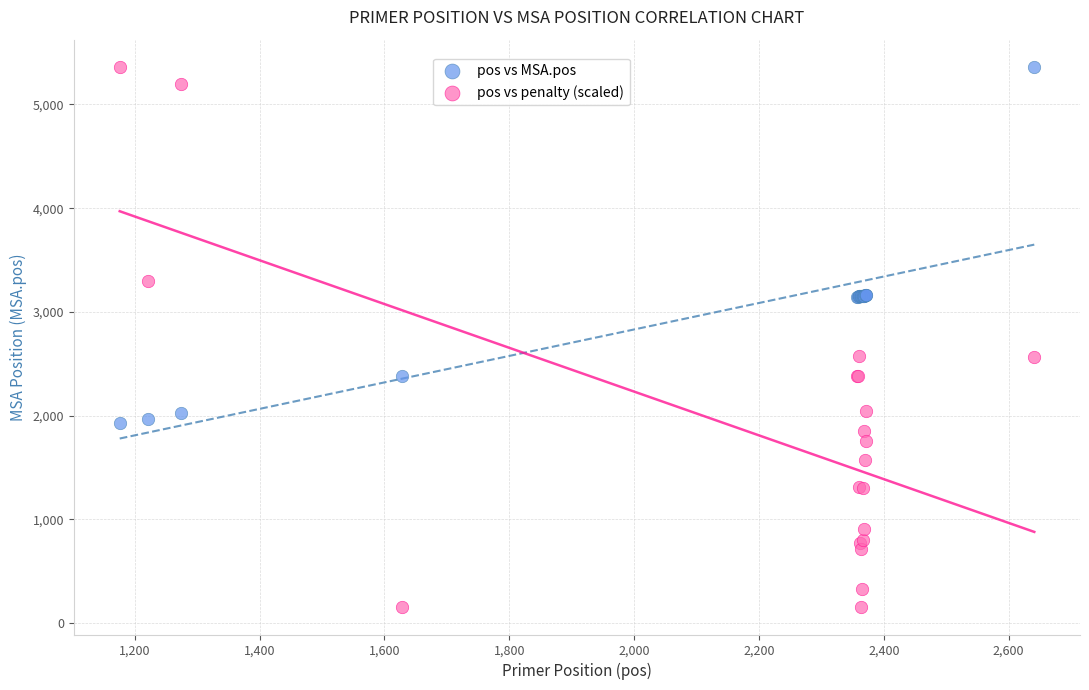

What are all the series names shown in the legend?

pos vs MSA.pos, pos vs penalty (scaled)